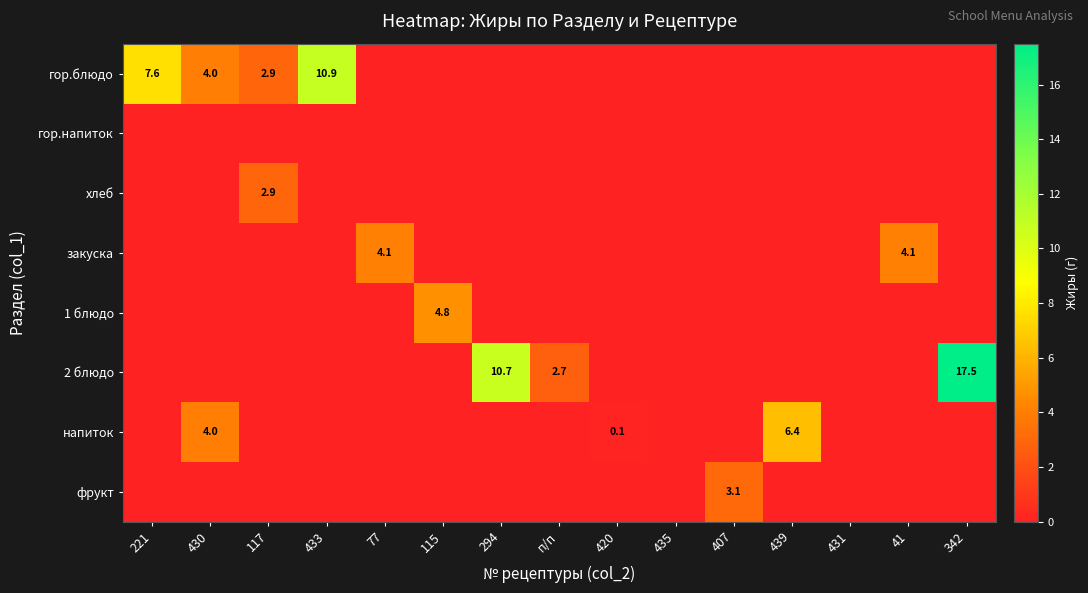

Is it true that 2 блюдо equals 2.7 at п/п?

True